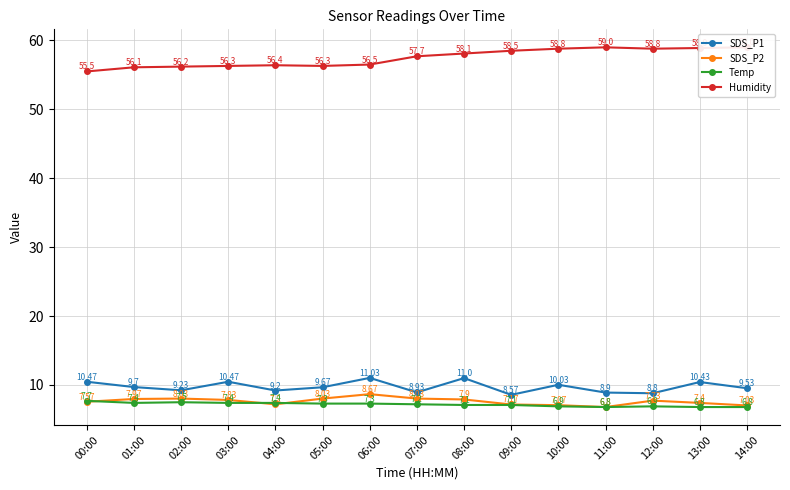

Is the value of SDS_P1 at 07:00 greater than the value of SDS_P2 at 01:00?

Yes